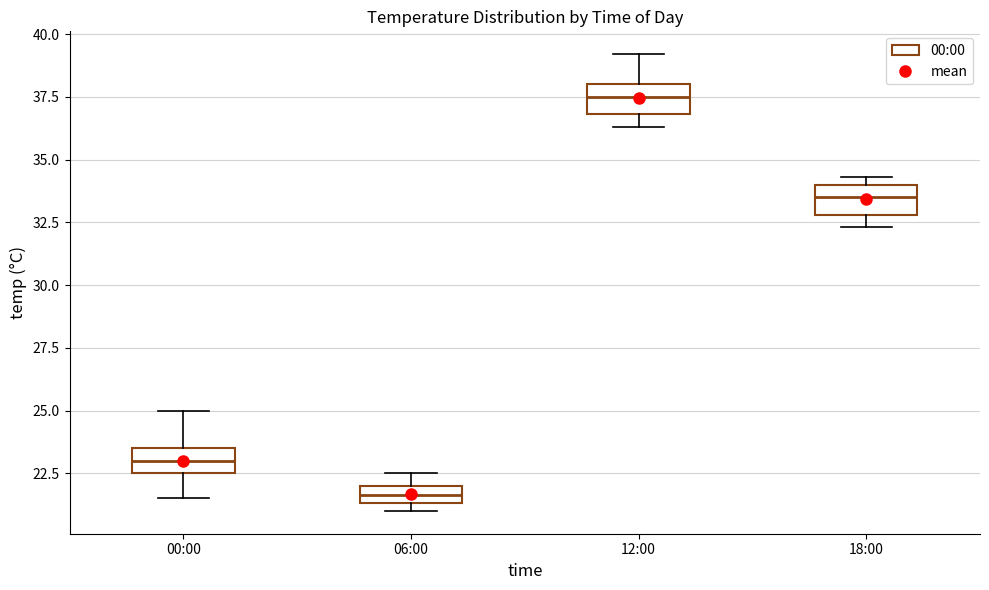

Which box's median line is the lowest?

06:00